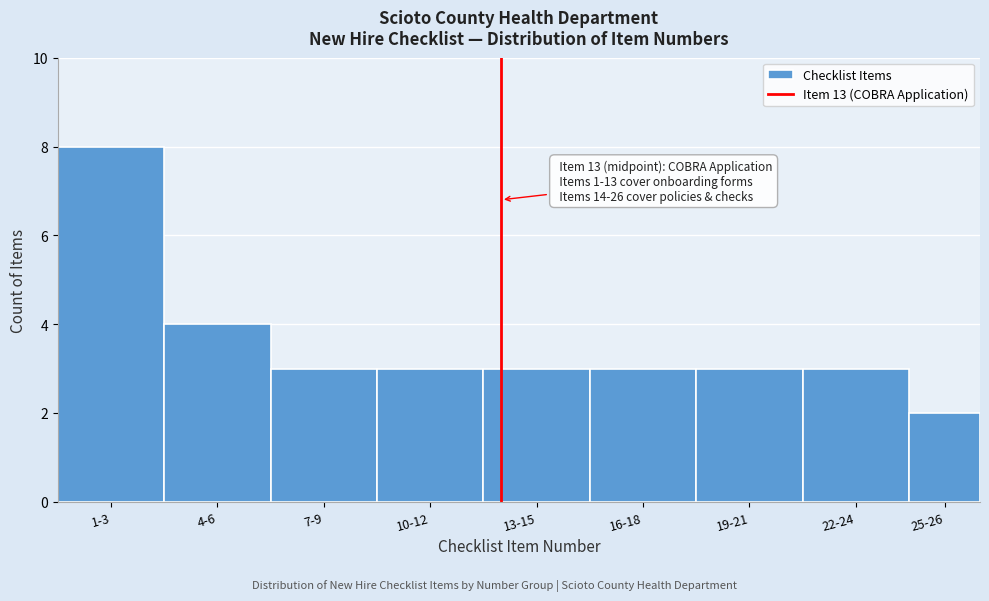

Reading right to left, what are all the values shown in this chart?

25-26=2	22-24=3	19-21=3	16-18=3	13-15=3	10-12=3	7-9=3	4-6=4	1-3=8